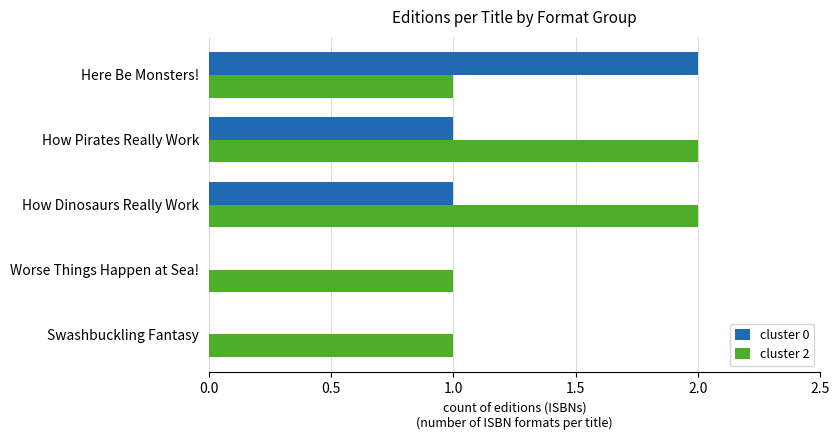

Between Here Be Monsters! and Swashbuckling Fantasy, which series saw the biggest shift?

cluster 0